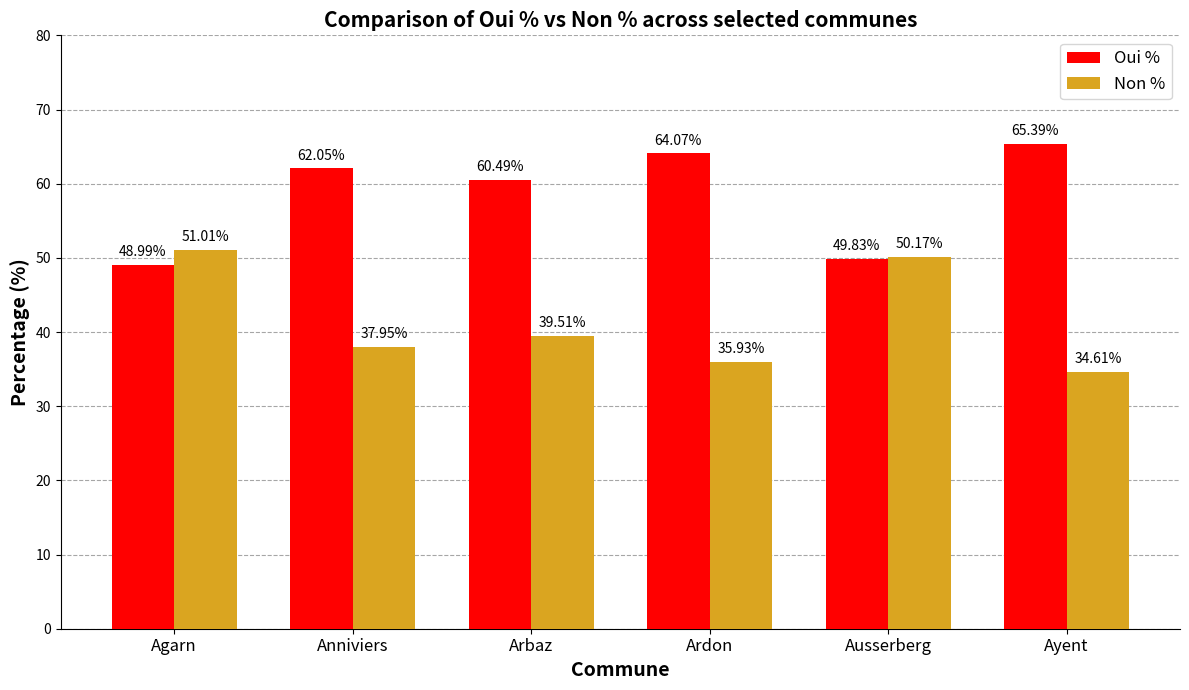

What is the difference between the maximum and second lowest values in the Non % series?

15.1